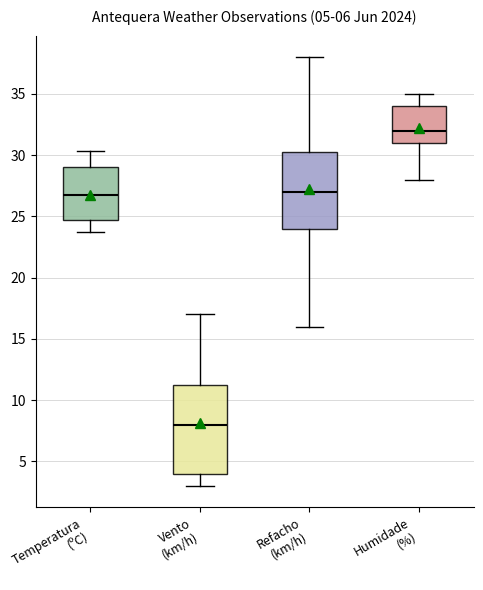

Which box has the lowest median line?

Vento (km/h)